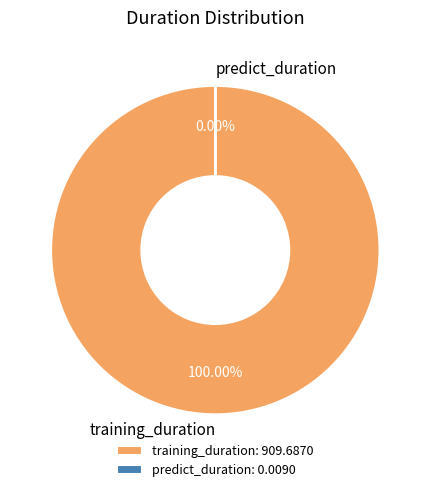

Does training_duration represent more than half of the total?

Yes